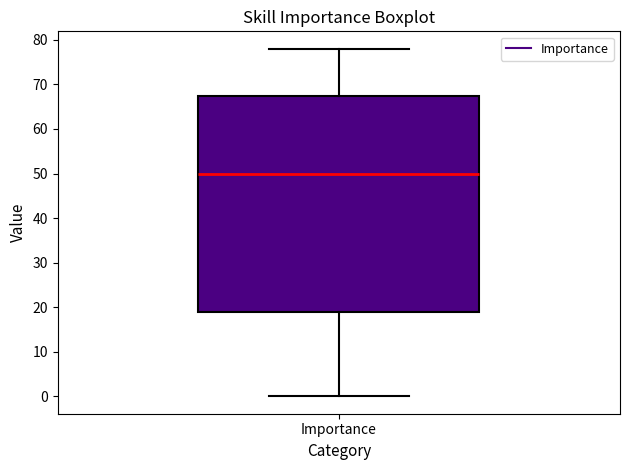

Transcribe this box plot: give where the median line is, the range the box spans, and where the two whiskers end, as read against the y-axis. The values are not printed on the chart, so give them approximately, as read against the axis.

median 50, box 19 to 68, whiskers 0 to 78